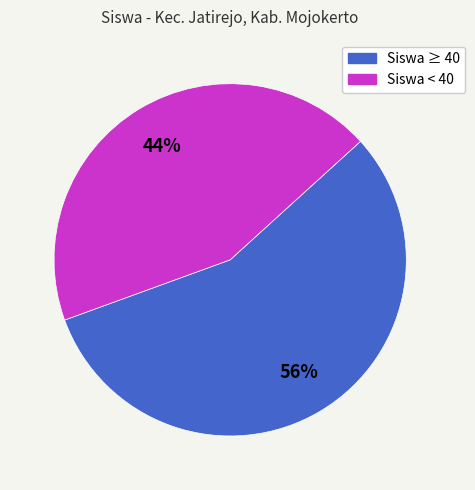

To the nearest percent, what is the average slice percentage?

50%